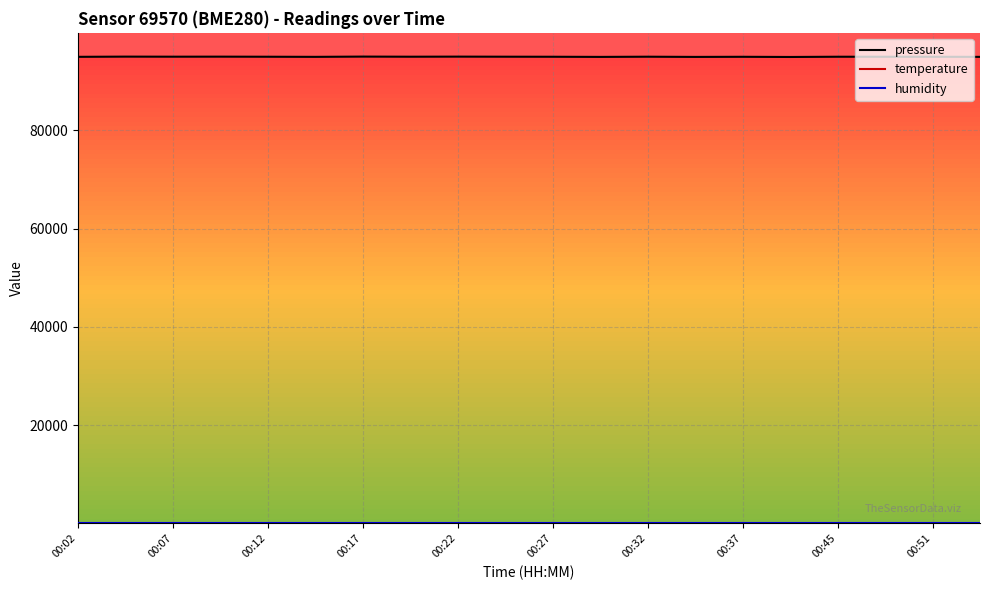

What is the maximum value shown in the chart?

95019.9